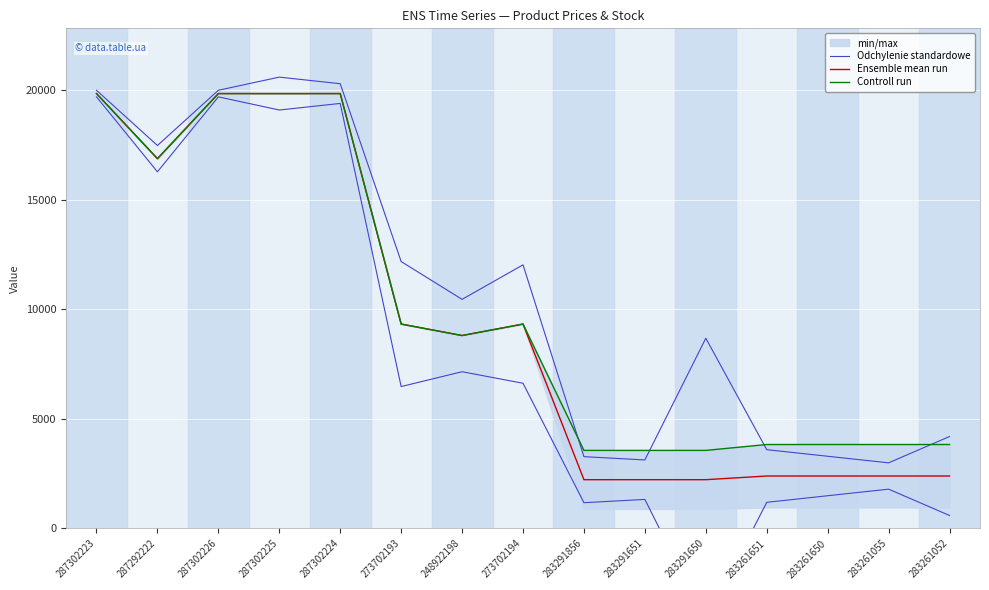

True or false: Controll run and Ensemble mean run cross at least once.

False